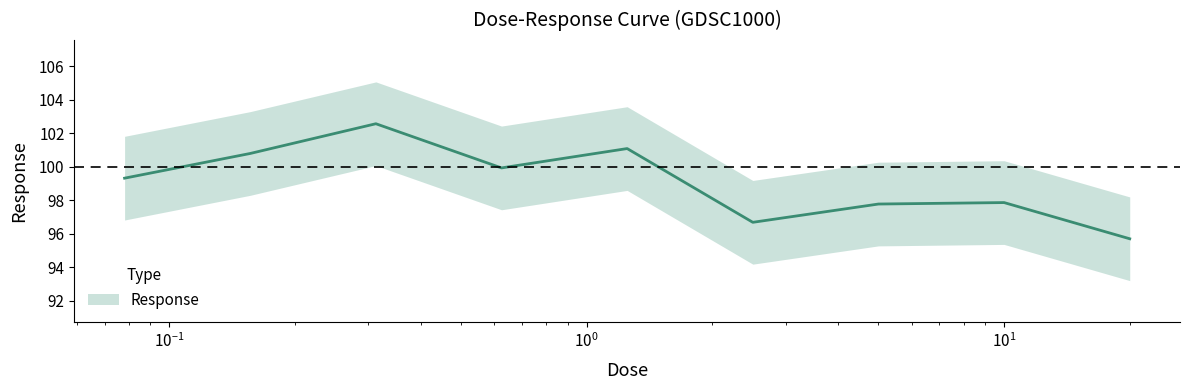

Where is the data nearest to the value 99?

0.078125